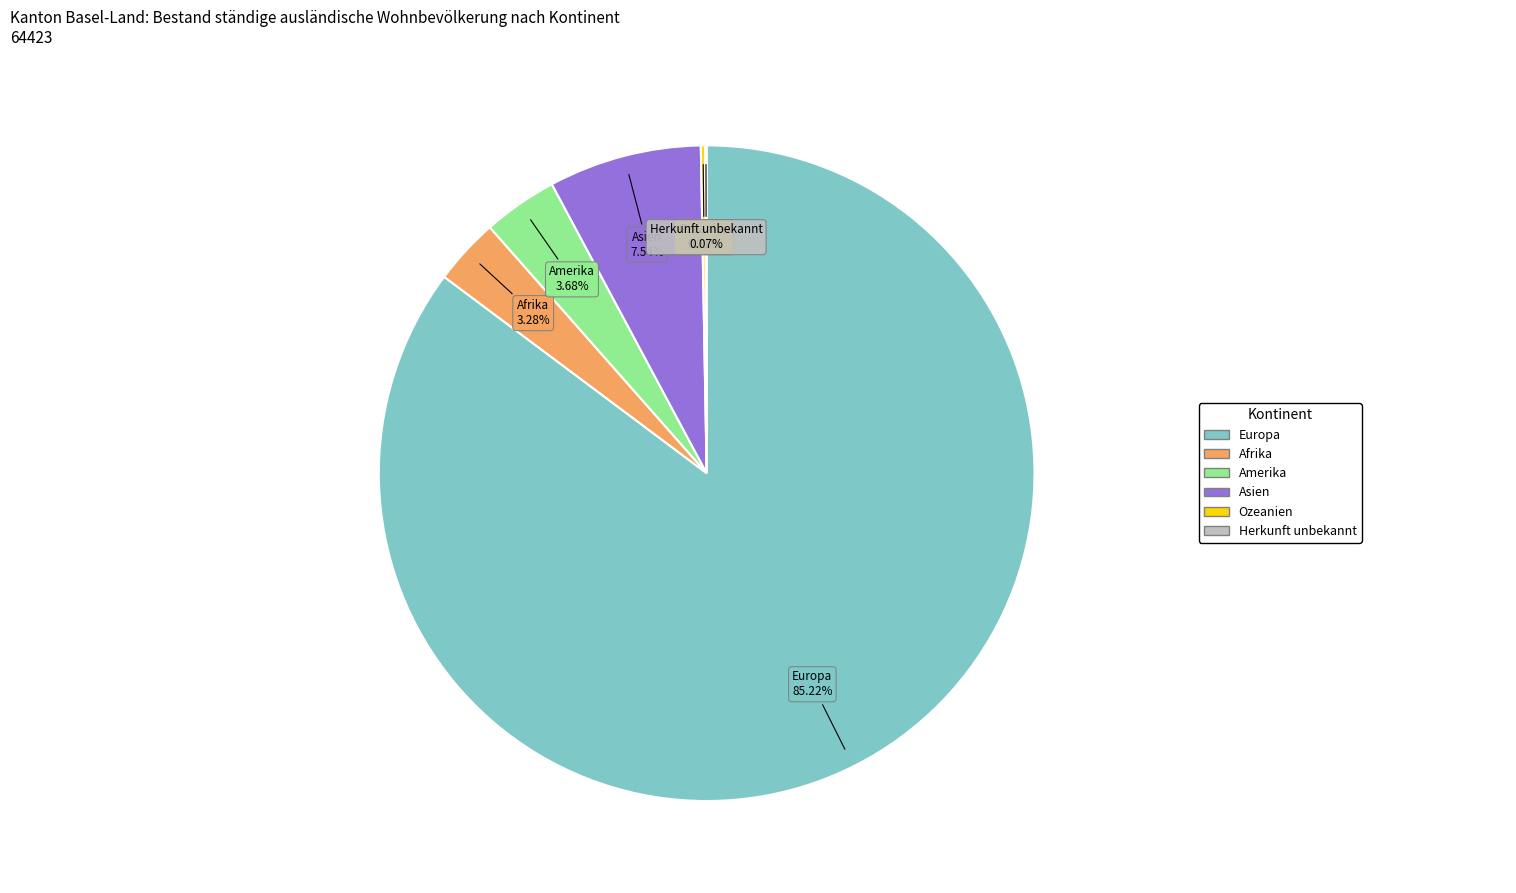

Does any single category account for the majority?

Yes